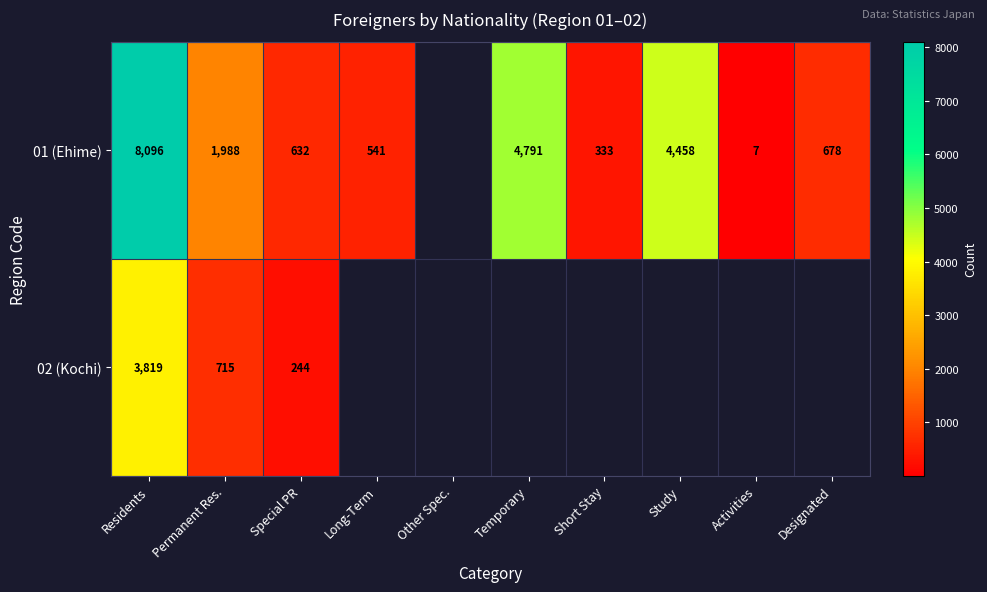

Between Temporary and Permanent Res., which is larger?

Temporary